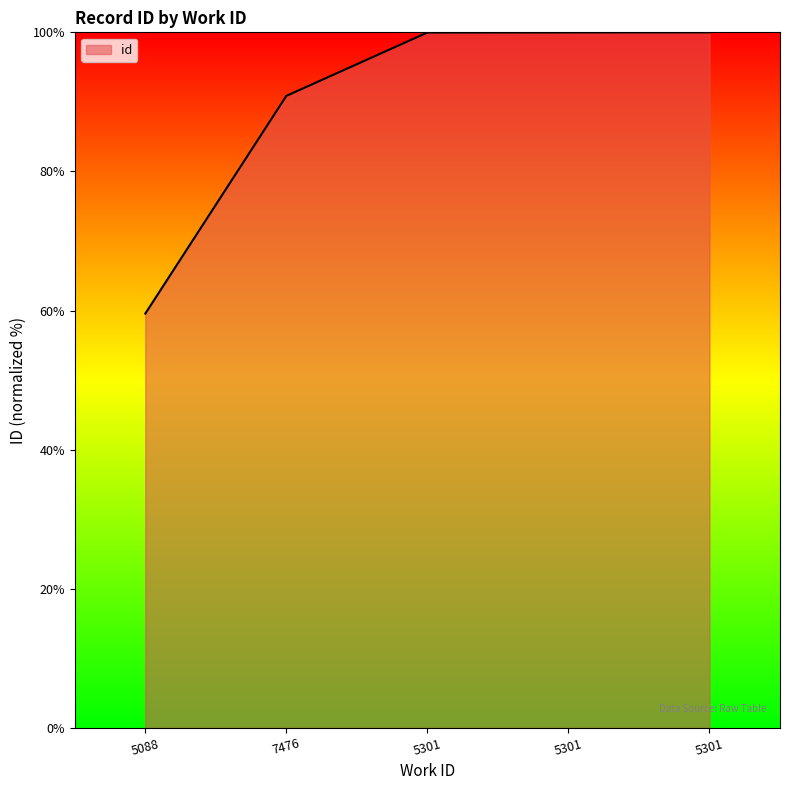

How many series are shown in this chart?

1